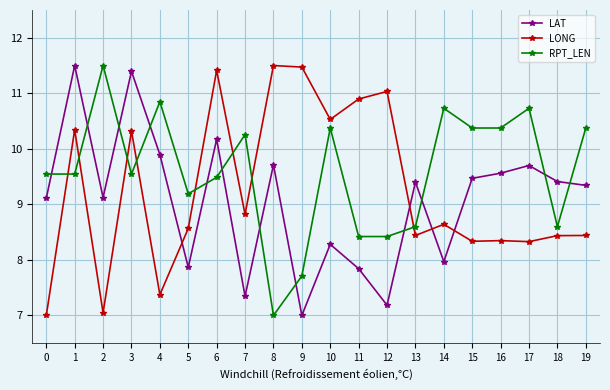

At which category does RPT_LEN reach its first local peak?

2